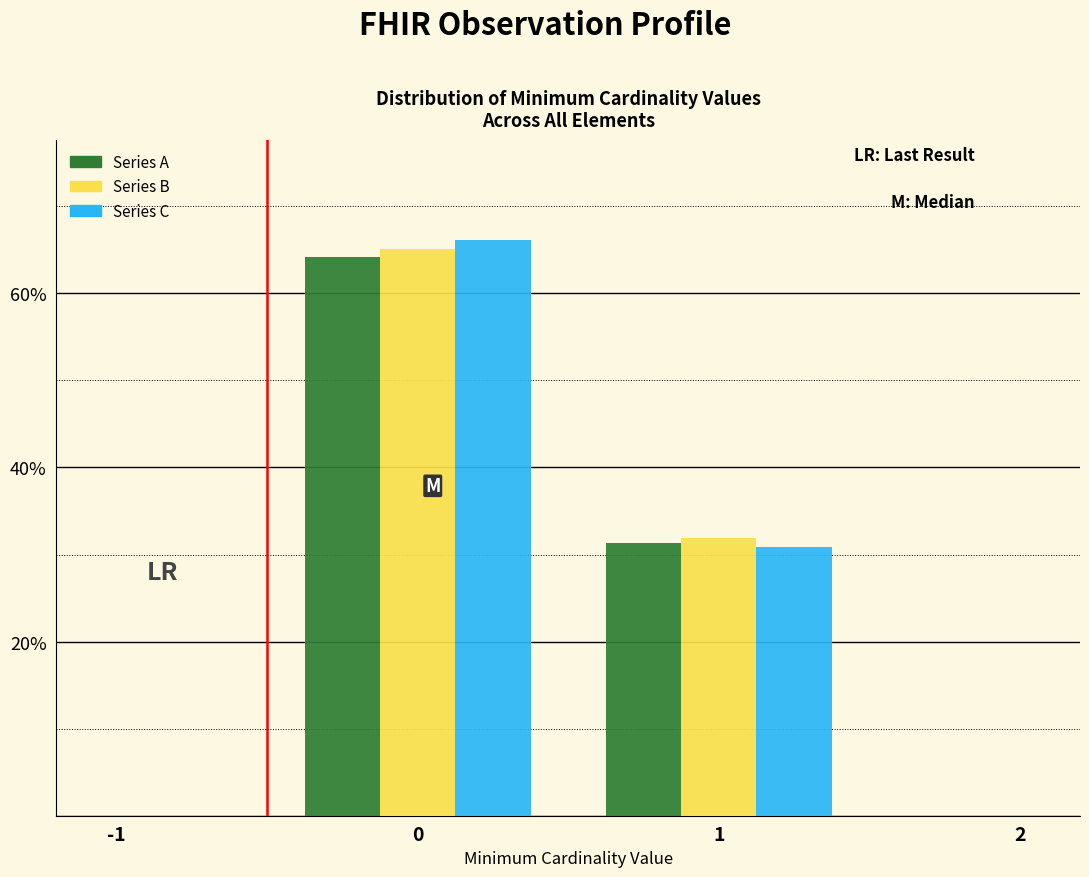

What are all the series names shown in the legend?

Series A, Series B, Series C